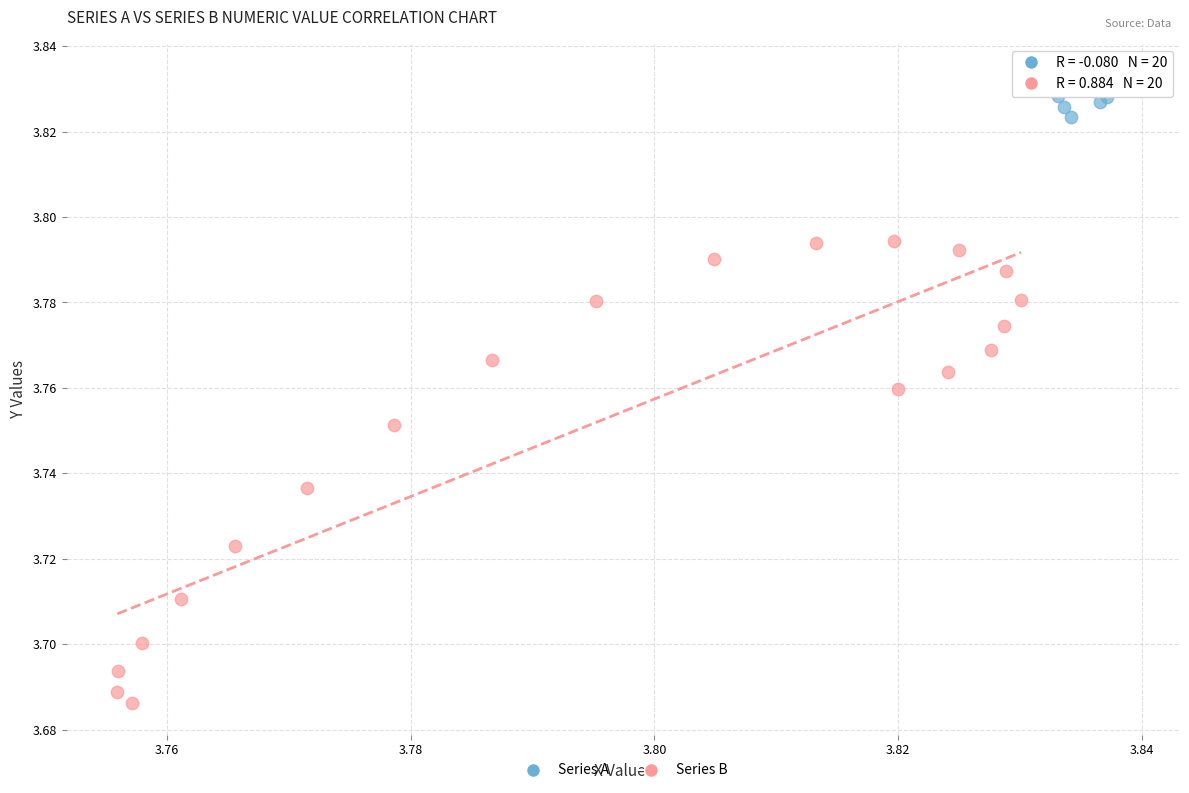

Which series has the widest spread of Y values?

Series B